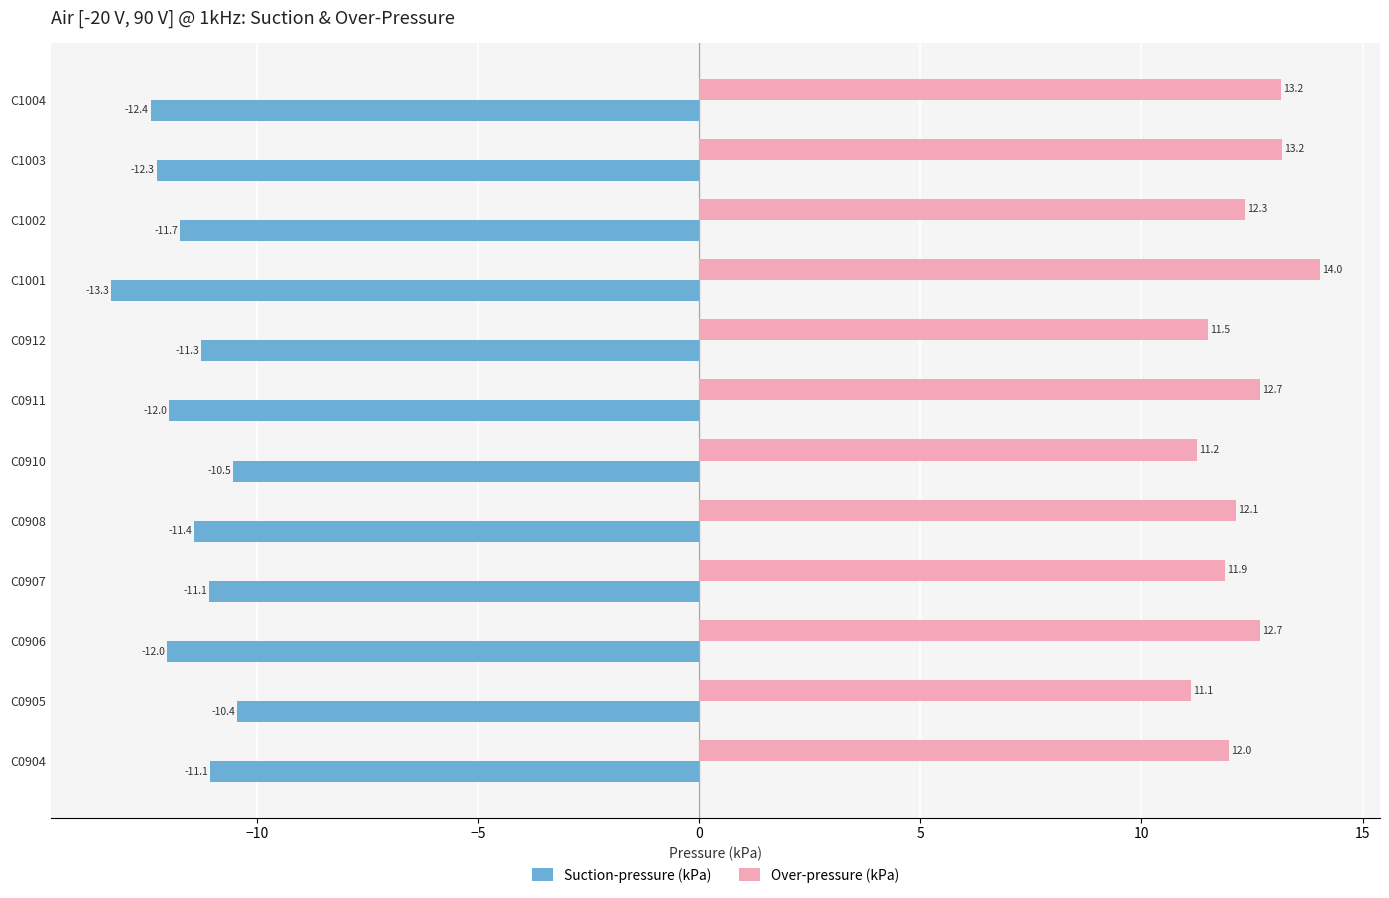

Where is Over-pressure (kPa) nearest to the value 12?

C0904